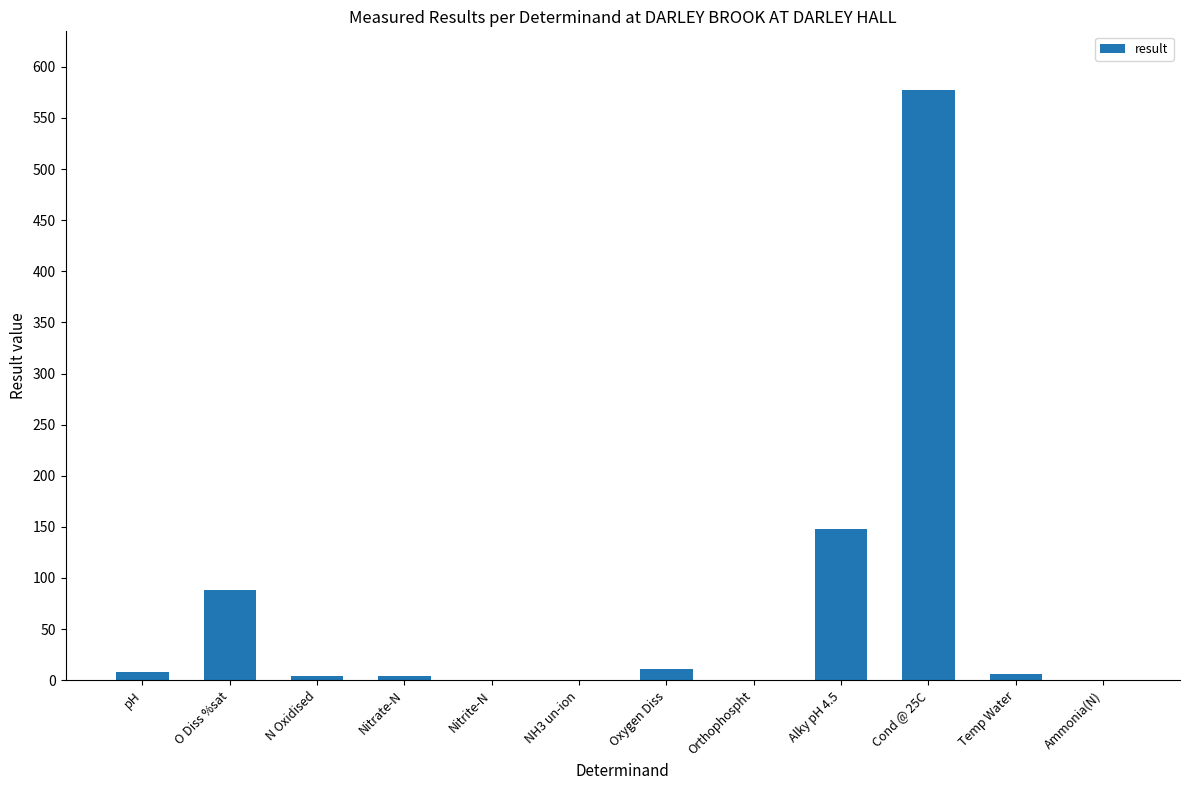

At which category does the chart reach its peak across all series?

Cond @ 25C